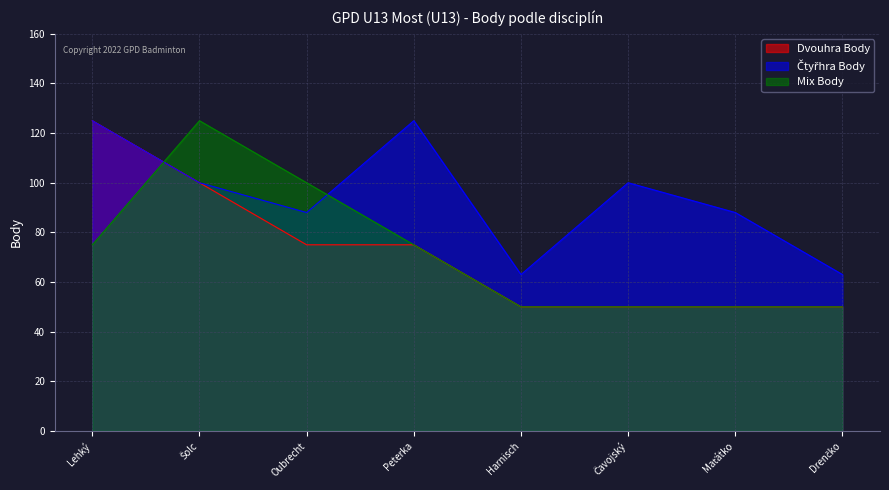

What is the spread (max minus min) of values at Lehký?

50